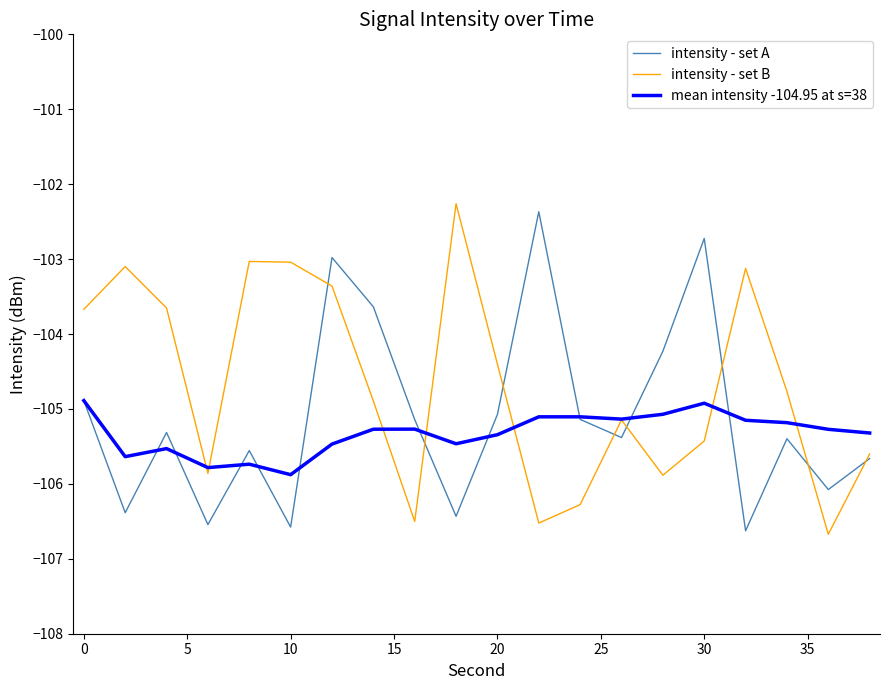

What is the highest value of the mean intensity -104.95 at s=38 series?

-104.9